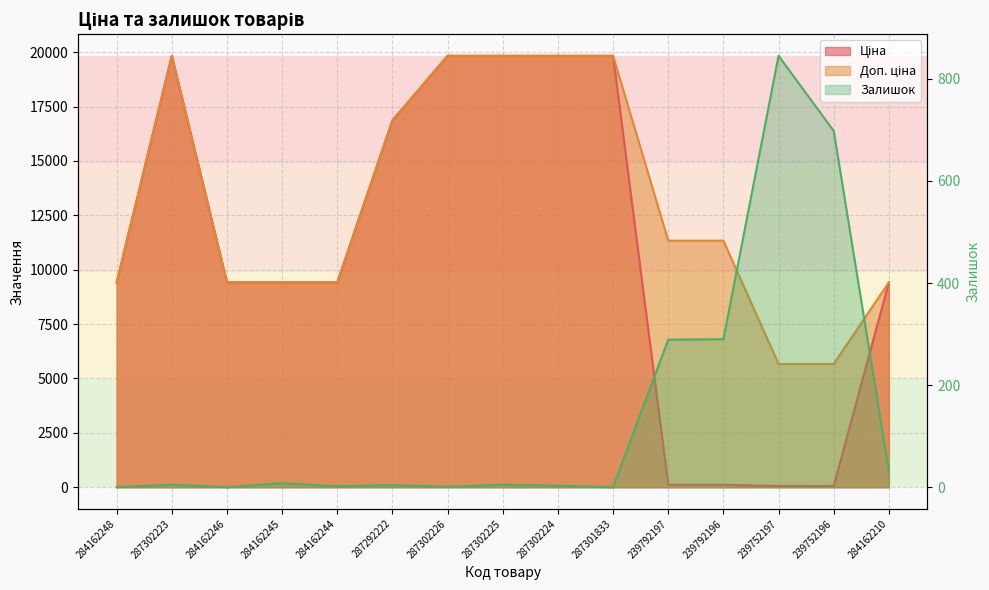

At which category does the chart reach its minimum across all series?

284162248